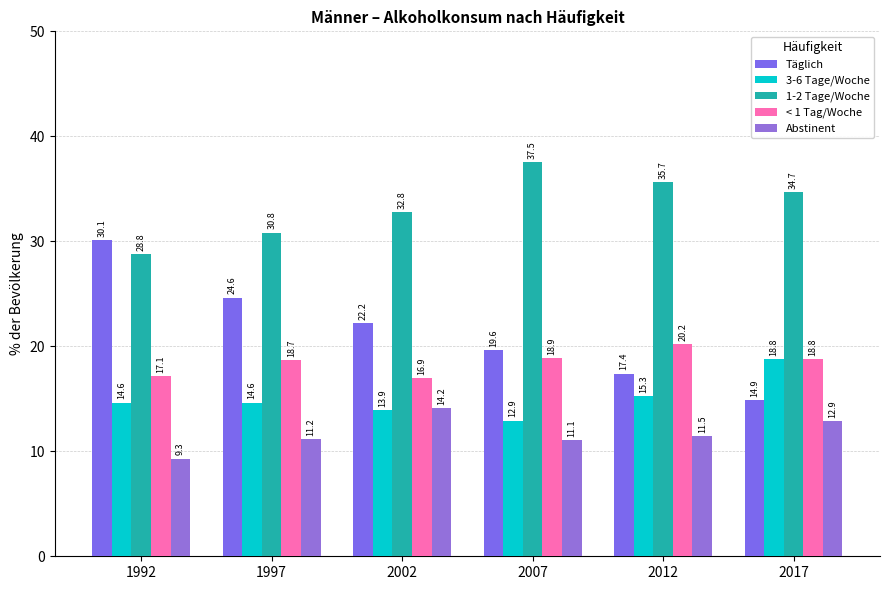

What is the difference between the maximum and minimum values in the Abstinent series?

4.8